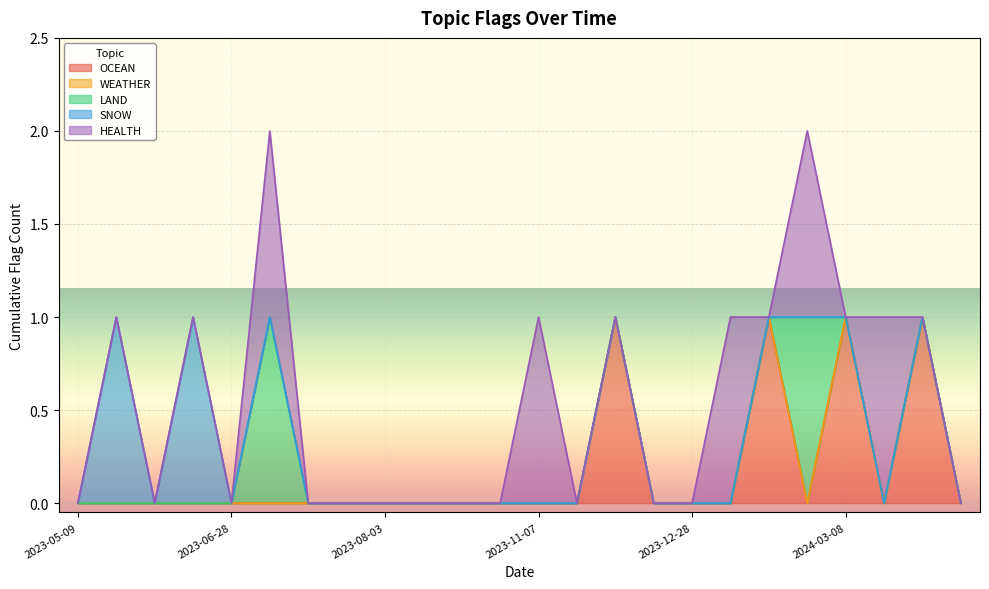

Does the chart display data point markers on the line(s)?

No